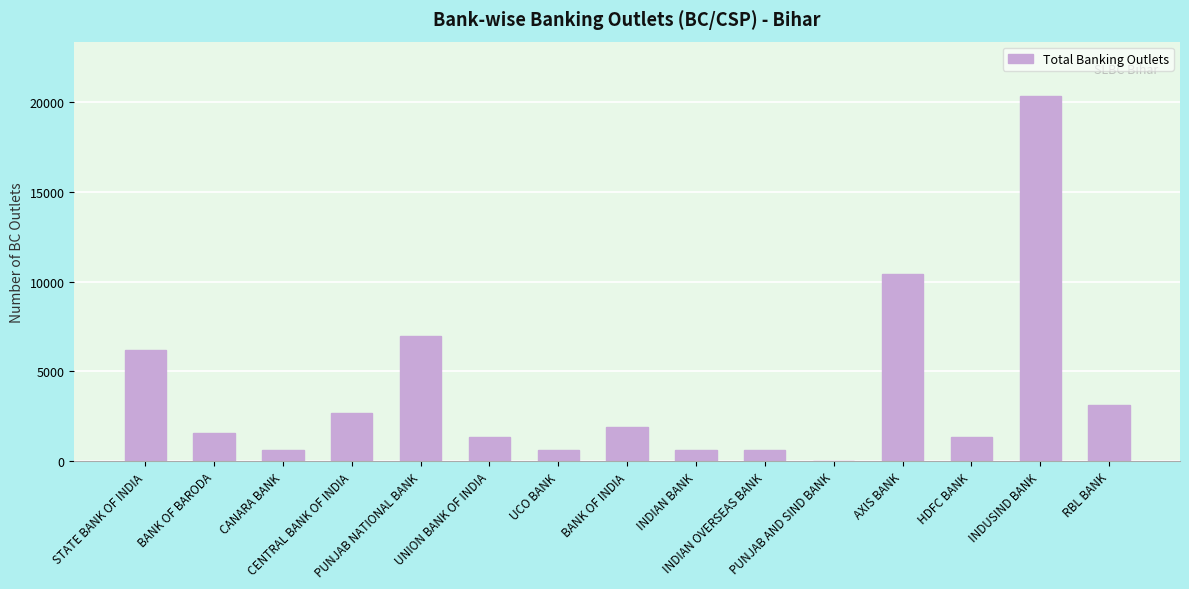

Is it true that the value at AXIS BANK is 10413?

True